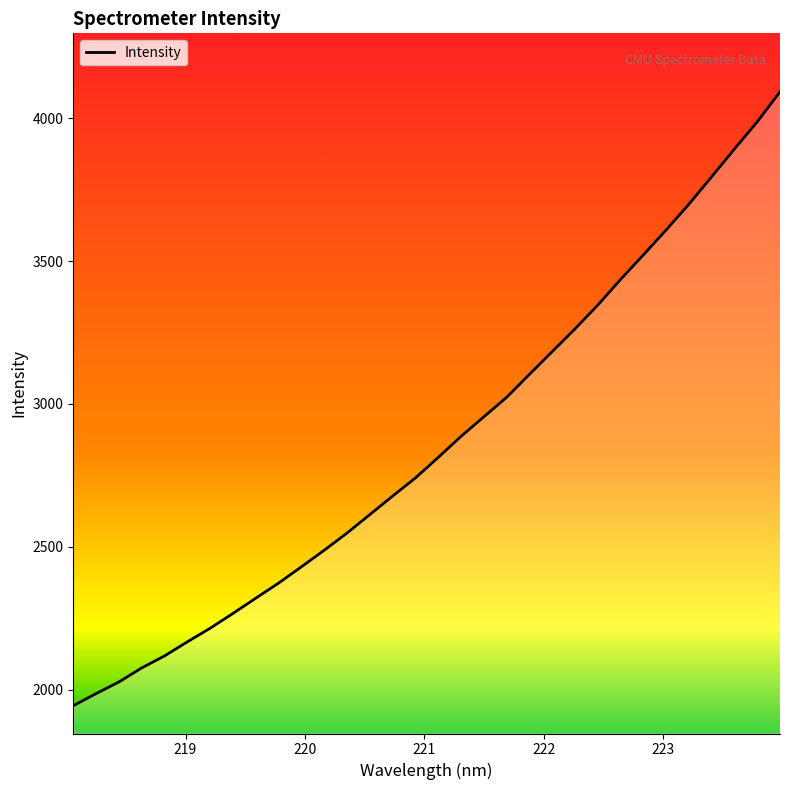

What is the greatest value displayed?

4092.5